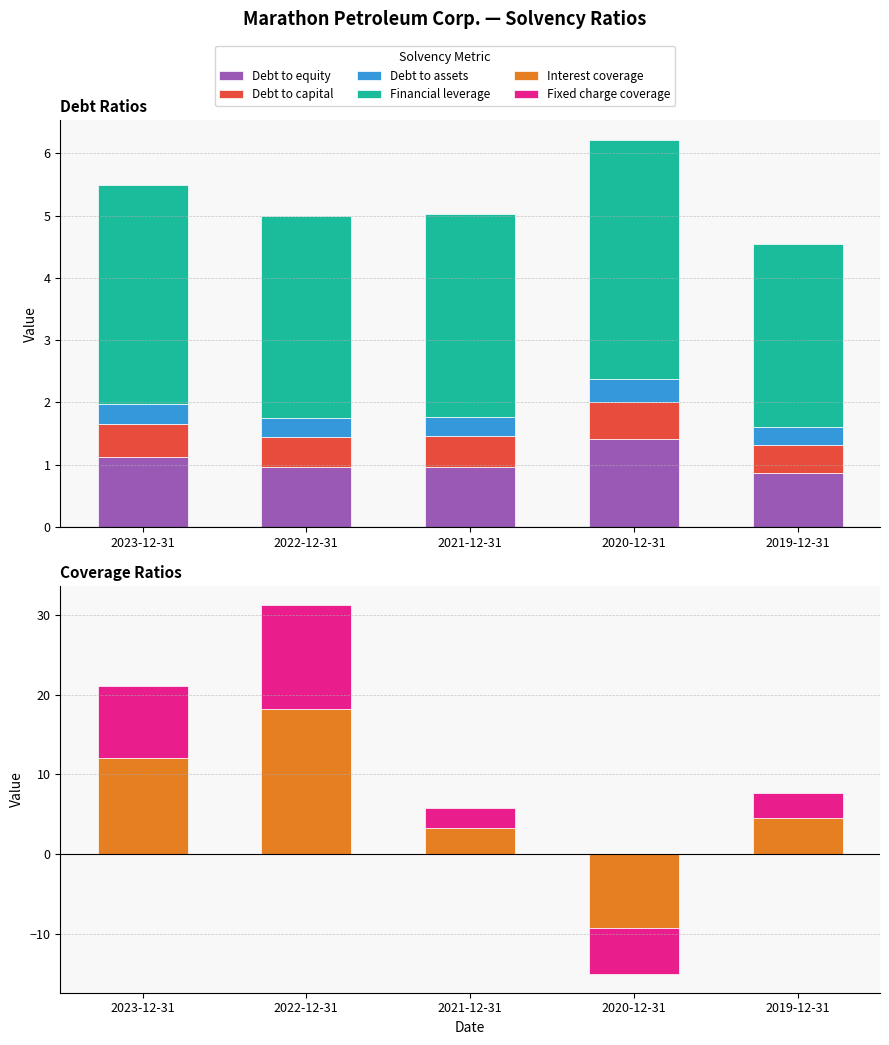

Which series changed the most between 2022-12-31 and 2021-12-31?

Interest coverage